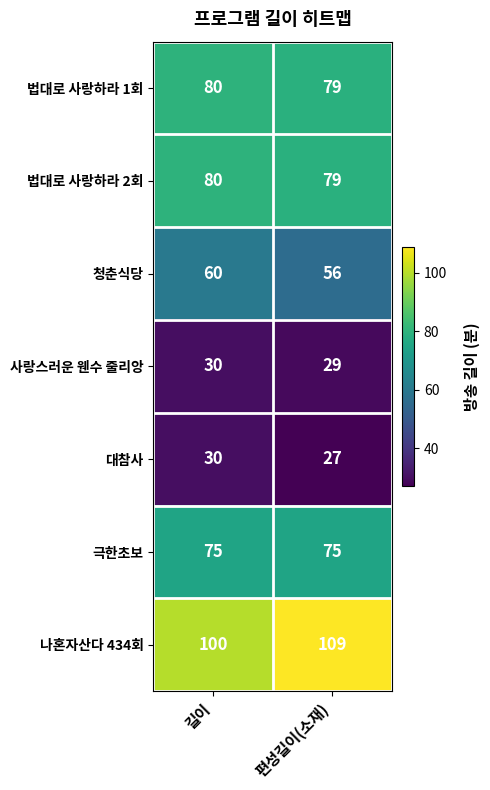

The 극한초보 series shows 75 at 길이. True or false?

True